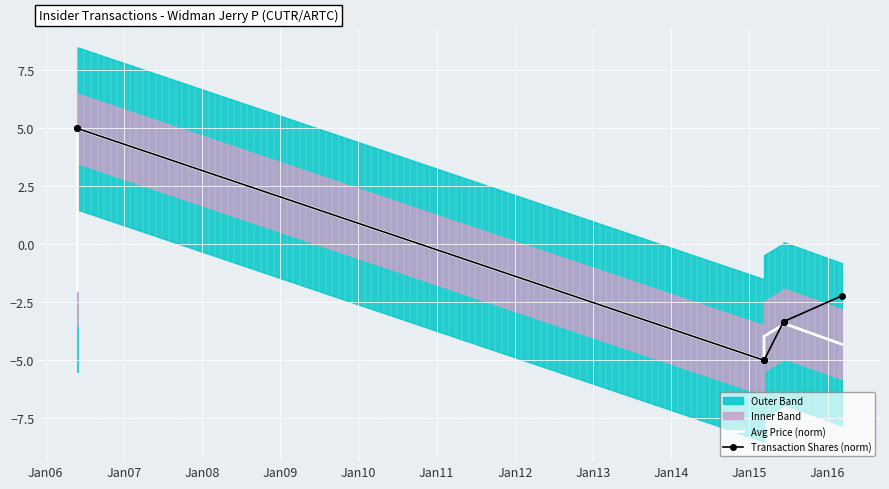

Where is Transaction Shares (norm) nearest to the value 0?

Jan11